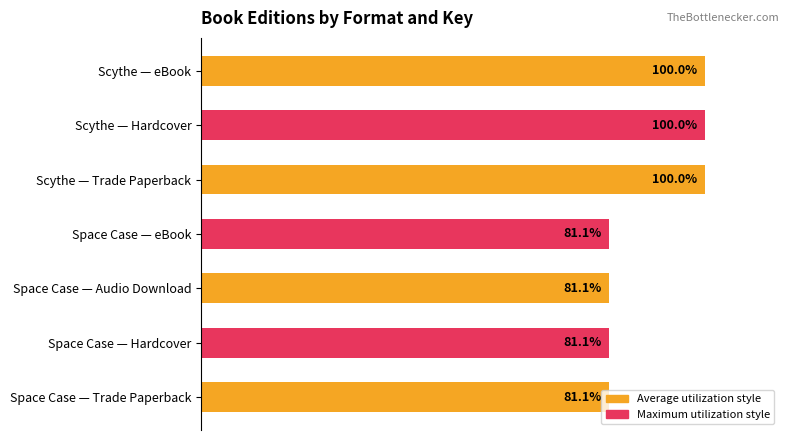

Between Scythe — eBook and Space Case — Hardcover, which is larger?

Scythe — eBook